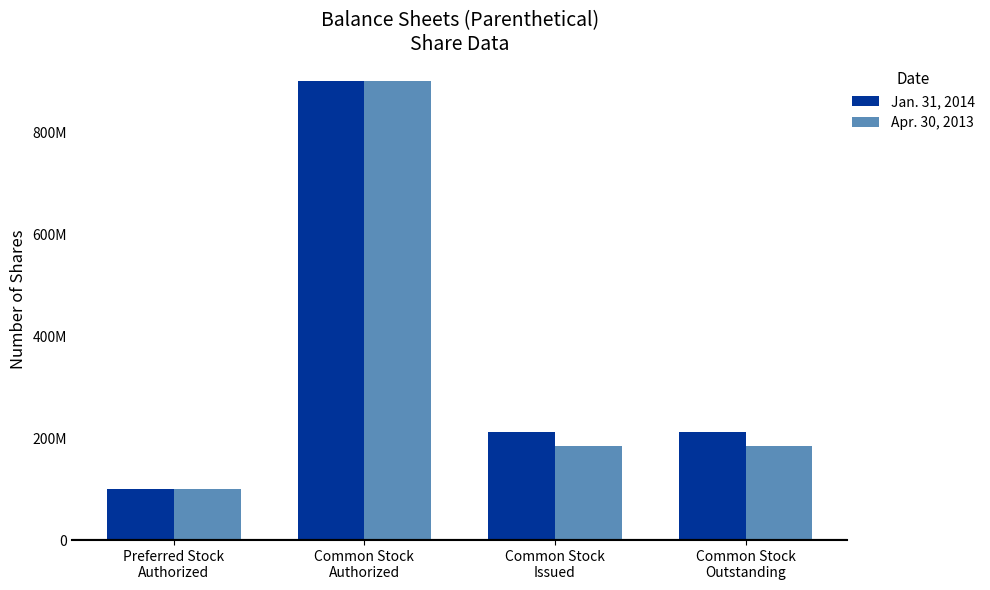

What is the total value across all series at Preferred Stock
Authorized?

200000000